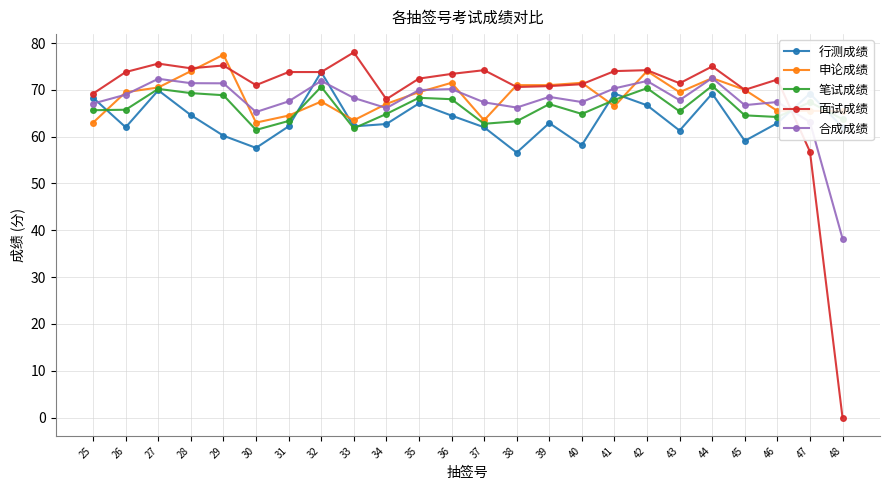

What is the spread (max minus min) of values at 37?

12.2